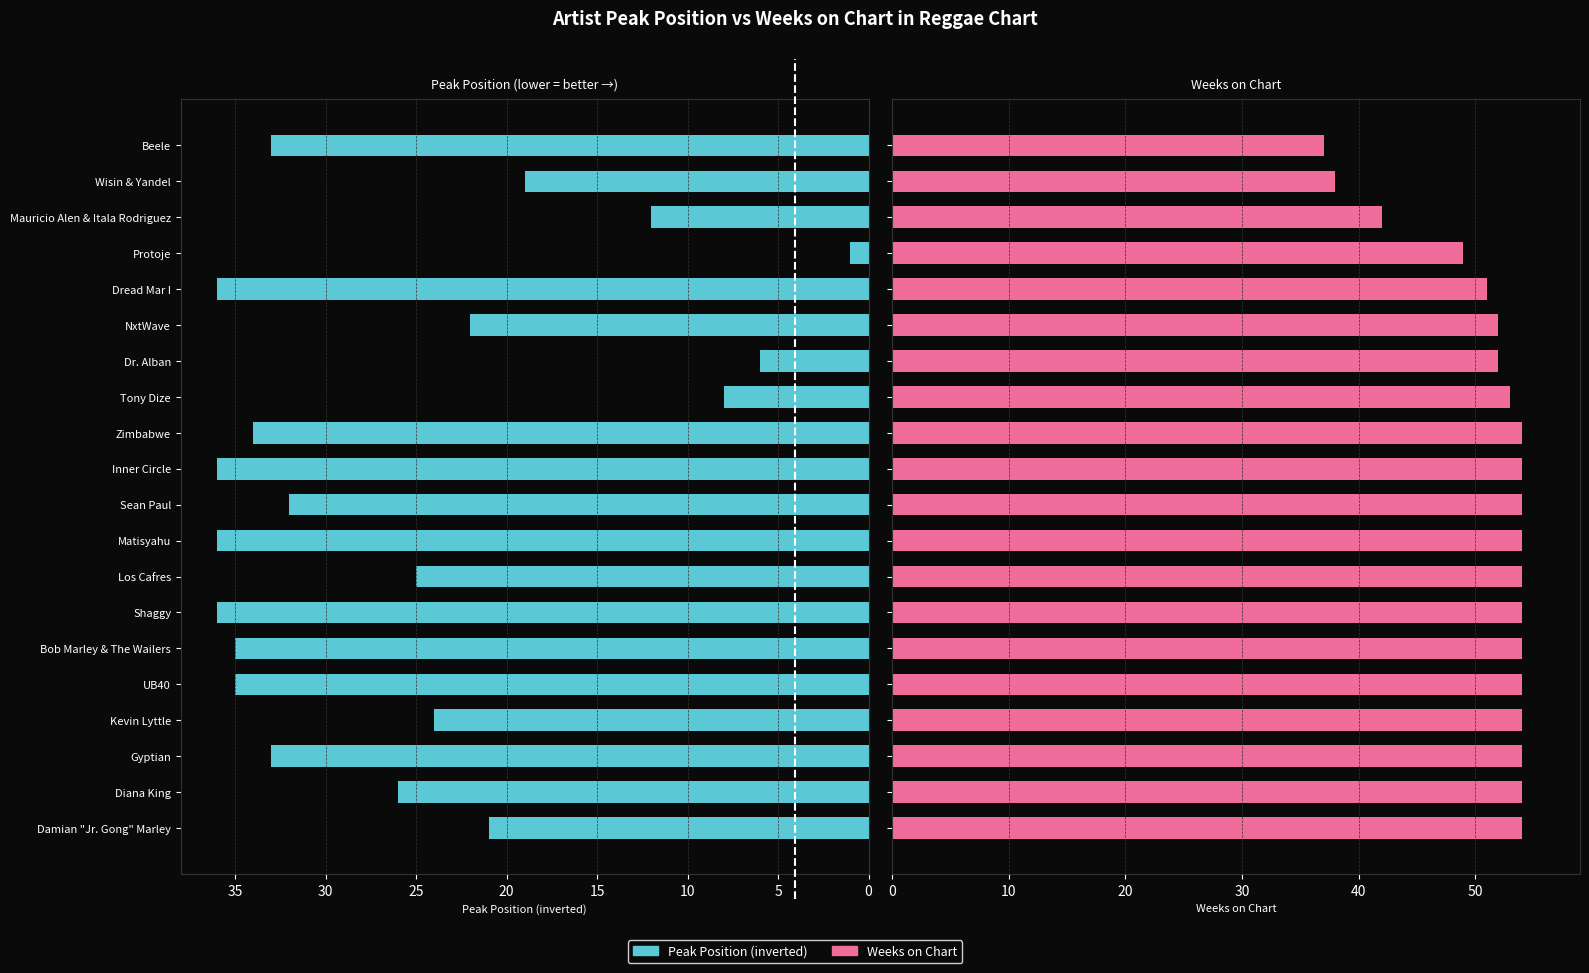

What is the difference between the second highest and second lowest values in the Peak Position (inverted) series?

30